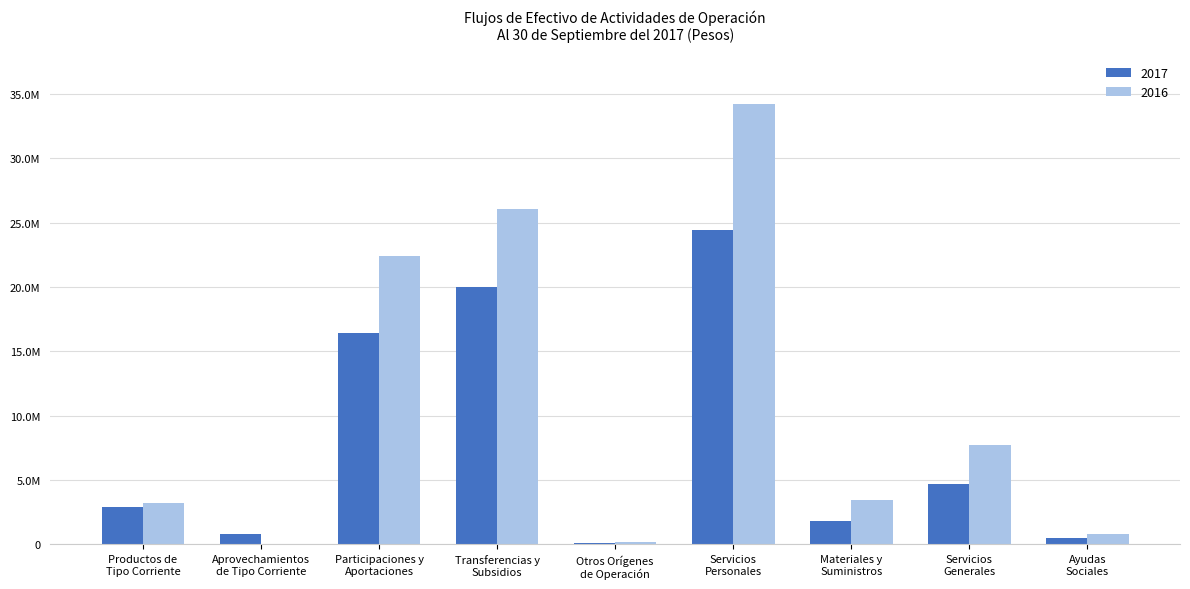

What are all the series names shown in the legend?

2017, 2016